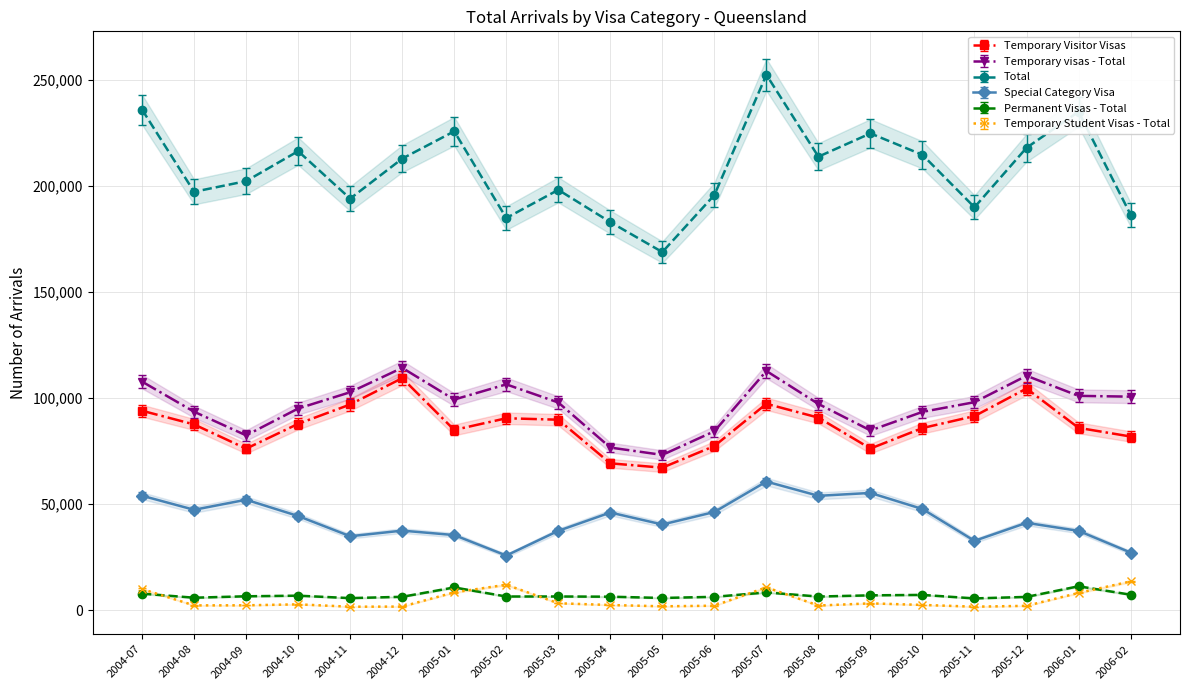

Reading right to left, extract all data points from this chart.

Temporary Visitor Visas: 81810.0	85890.0	104420.0	91440.0	85800.0	76140.0	90700.0	97220.0	77330.0	67120.0	69170.0	89730.0	90410.0	84900.0	109310.0	96900.0	87780.0	76090.0	87490.0	93950.0
Temporary visas - Total: 100590.0	100960.0	110430.0	97980.0	93420.0	84670.0	97140.0	112690.0	84280.0	73140.0	76600.0	97840.0	106380.0	99220.0	114160.0	102680.0	95000.0	82350.0	93480.0	107670.0
Total: 186350.0	234850.0	217860.0	189830.0	214530.0	224640.0	213670.0	252250.0	195590.0	168720.0	182840.0	198040.0	184750.0	225620.0	212750.0	193910.0	216270.0	202150.0	197120.0	235820.0
Special Category Visa: 27140.0	37350.0	41140.0	32650.0	47640.0	55220.0	53860.0	60570.0	46240.0	40350.0	45990.0	37360.0	25730.0	35370.0	37460.0	34820.0	44340.0	52020.0	47280.0	53900.0
Permanent Visas - Total: 7270.0	11240.0	6230.0	5520.0	7170.0	6970.0	6400.0	8340.0	6270.0	5730.0	6330.0	6430.0	6420.0	10690.0	6280.0	5660.0	6810.0	6520.0	5850.0	7770.0
Temporary Student Visas - Total: 13095.0	7866.7	1959.4	1571.4	2376.5	3094.3	2095.2	10427.5	2017.6	1746.0	2337.7	3133.1	11601.2	8128.6	1619.9	1561.7	2638.4	2201.9	2163.1	9622.4